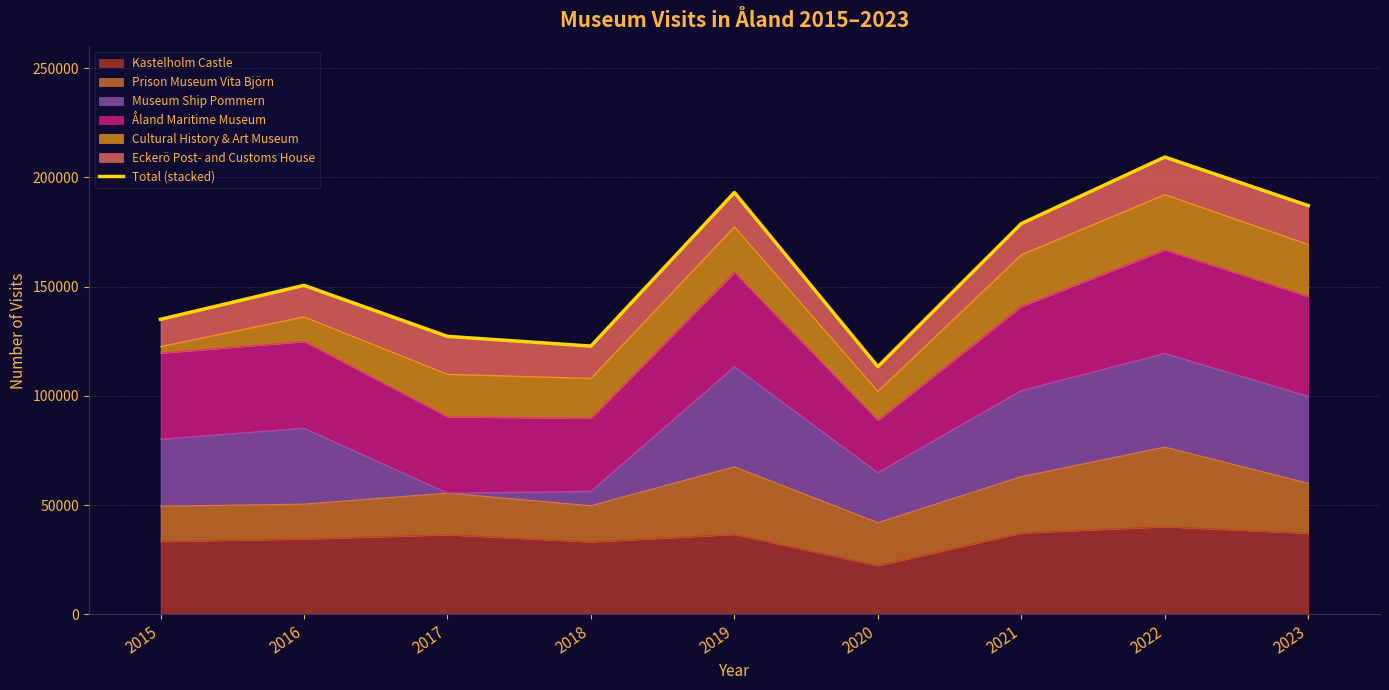

The value of Kastelholm Castle at 2021 is 37224. True or false?

True